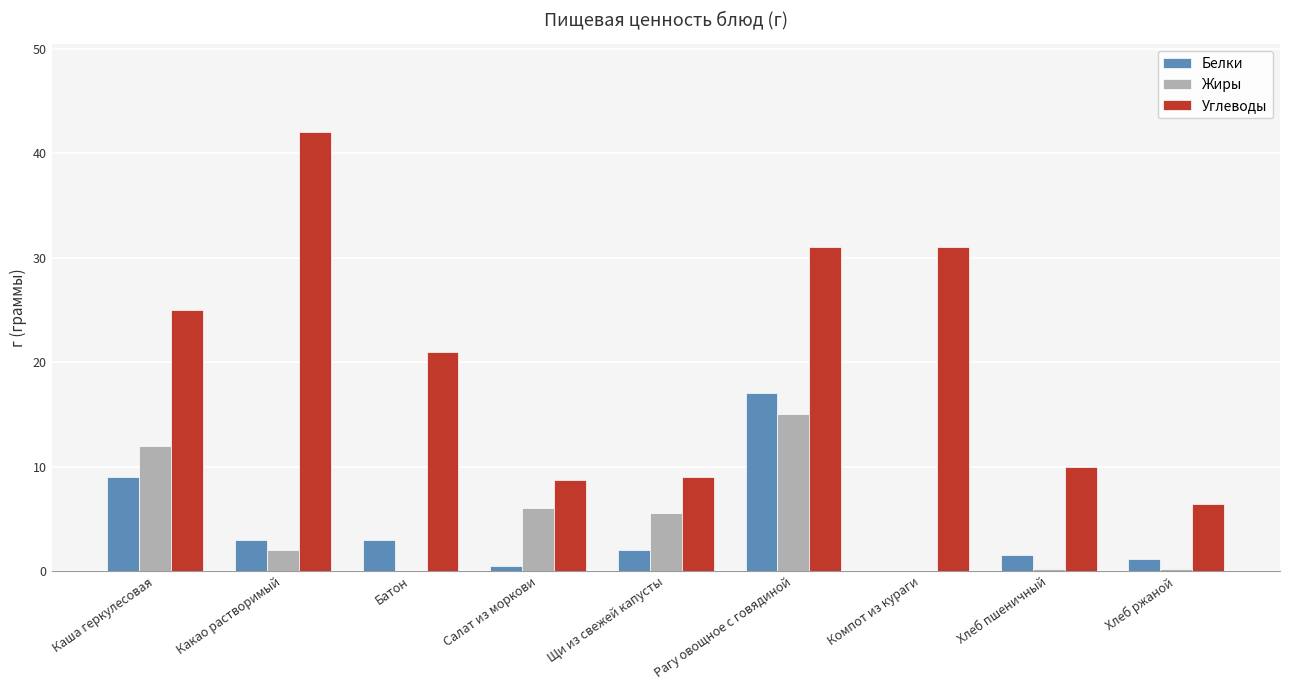

Which series changed the most between Батон and Хлеб пшеничный?

Углеводы